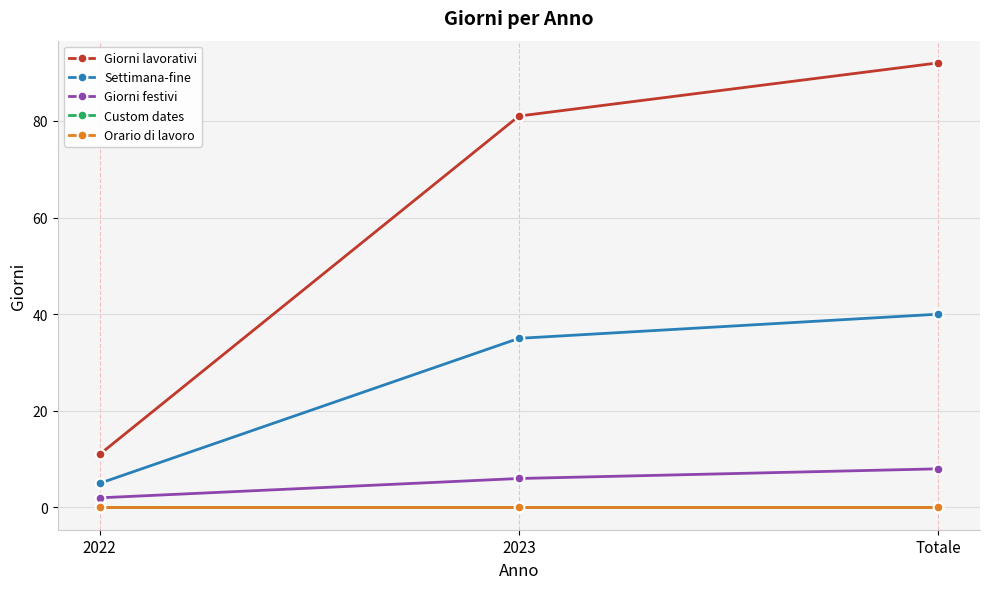

At which category does the chart reach its minimum across all series?

2022